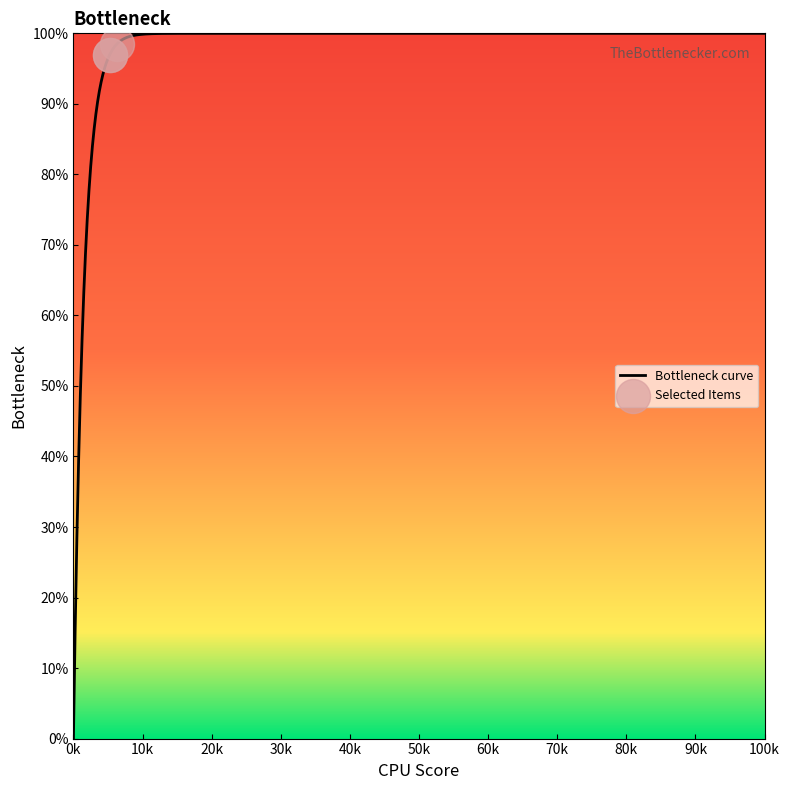

Between 5222 and 6240, which is larger?

6240